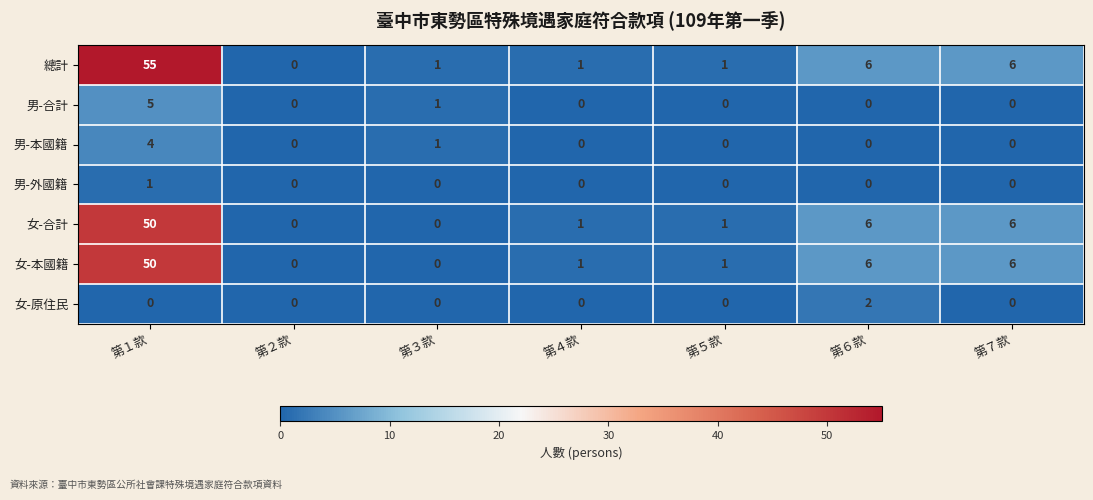

Read the 女-本國籍 value at 第１款, to the nearest 10.

50